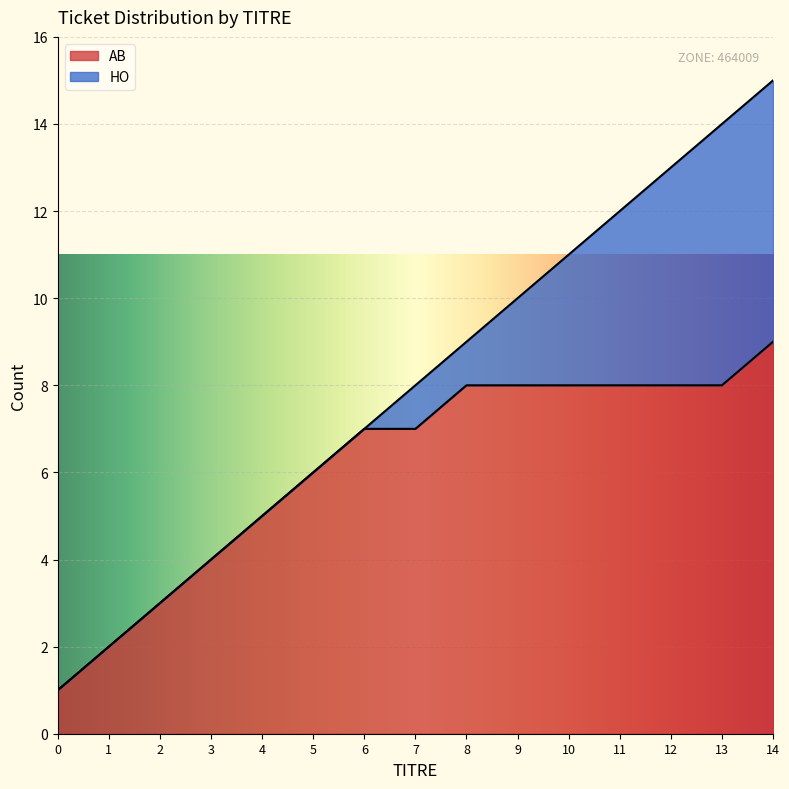

True or false: HO_count and TITRE intersect in this chart.

False